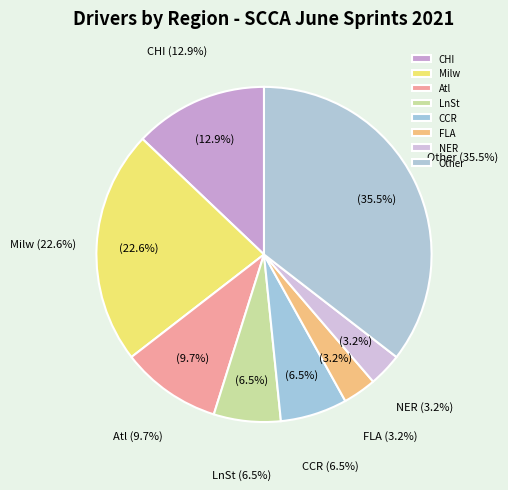

What is the ratio of the value at Other to the value at LnSt?

5.5